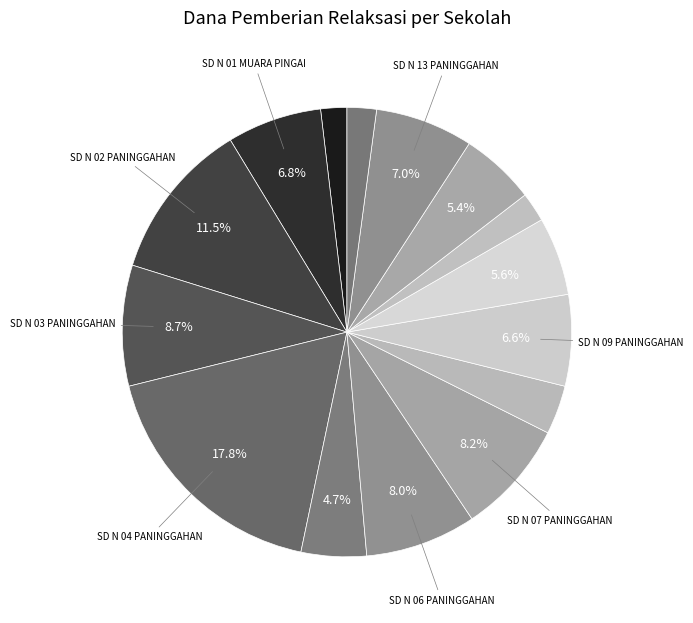

How many segments does this pie chart have?

15